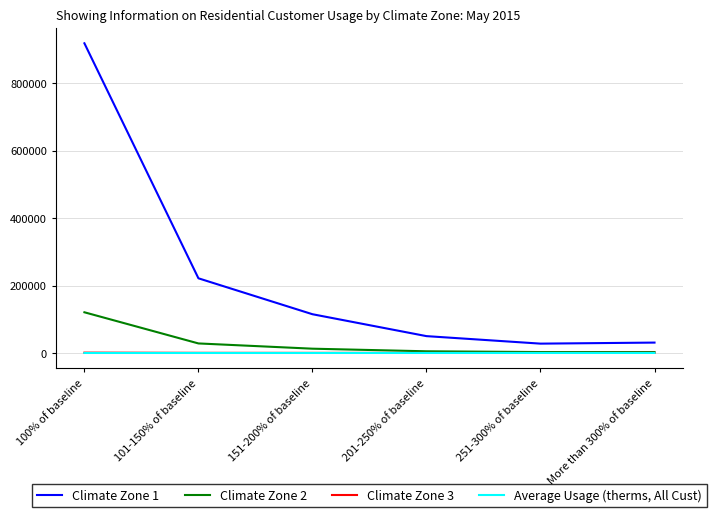

At which category is the sum across all series the highest?

100% of baseline